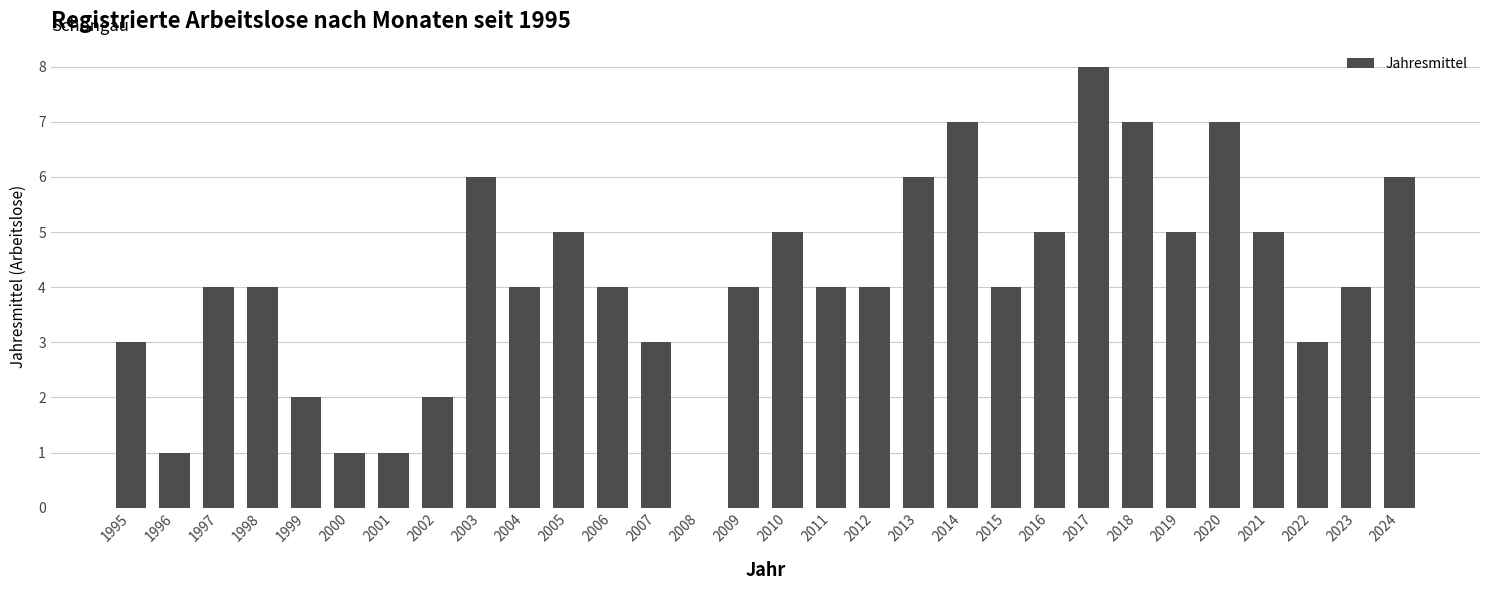

What is the sum of all values?

124